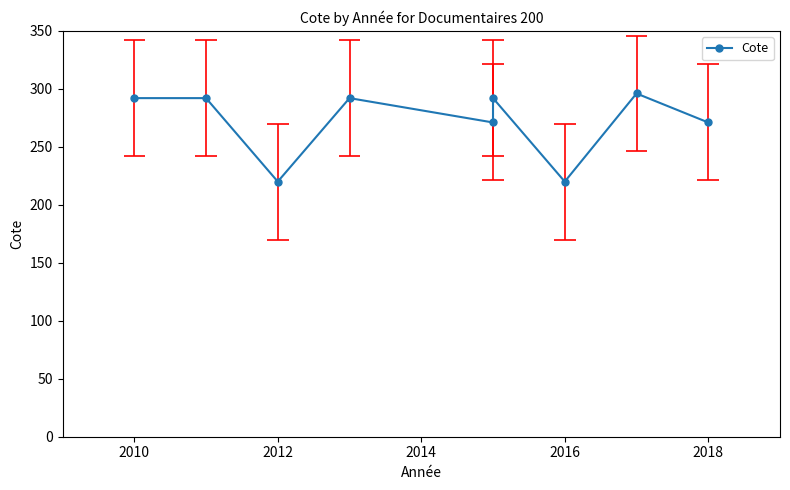

Which label corresponds to the smallest value in the chart?

2012